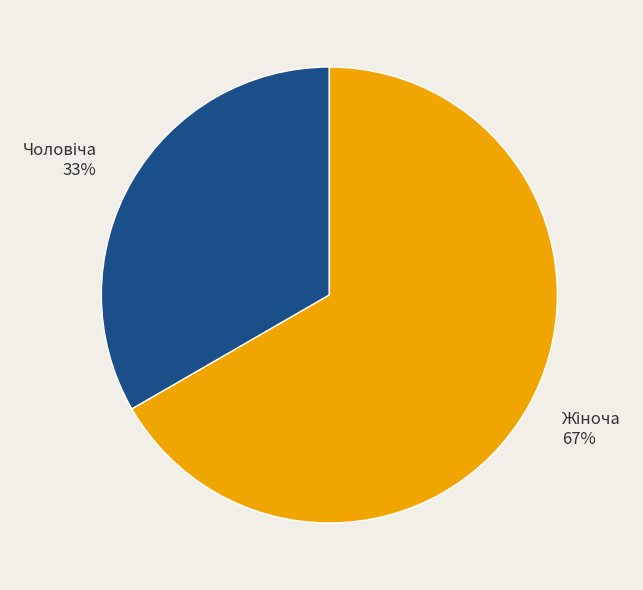

To the nearest percent, what is the average slice percentage?

50%